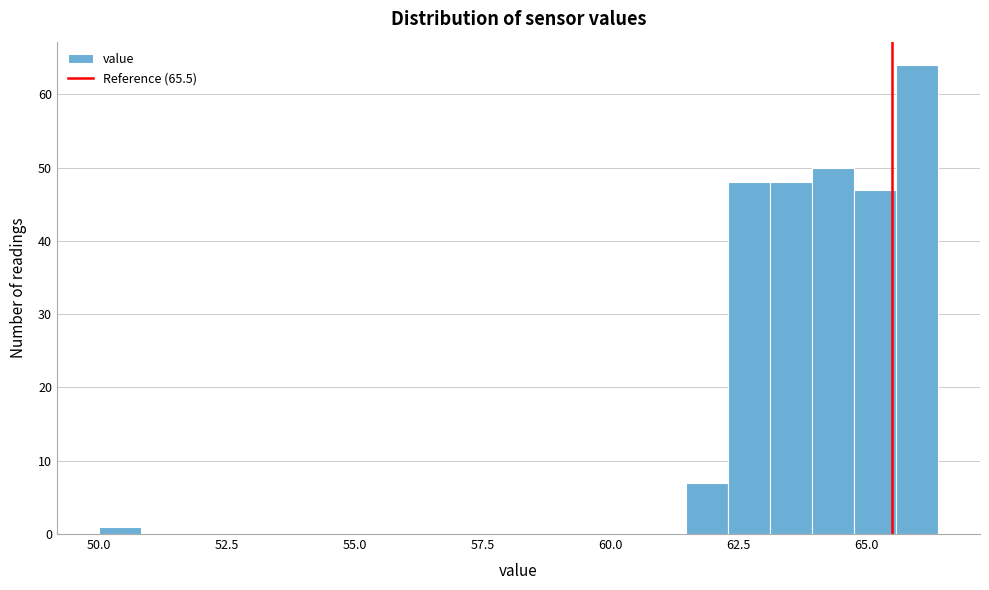

Read against the x-axis, roughly where is the centre of the tallest bar?

66.0